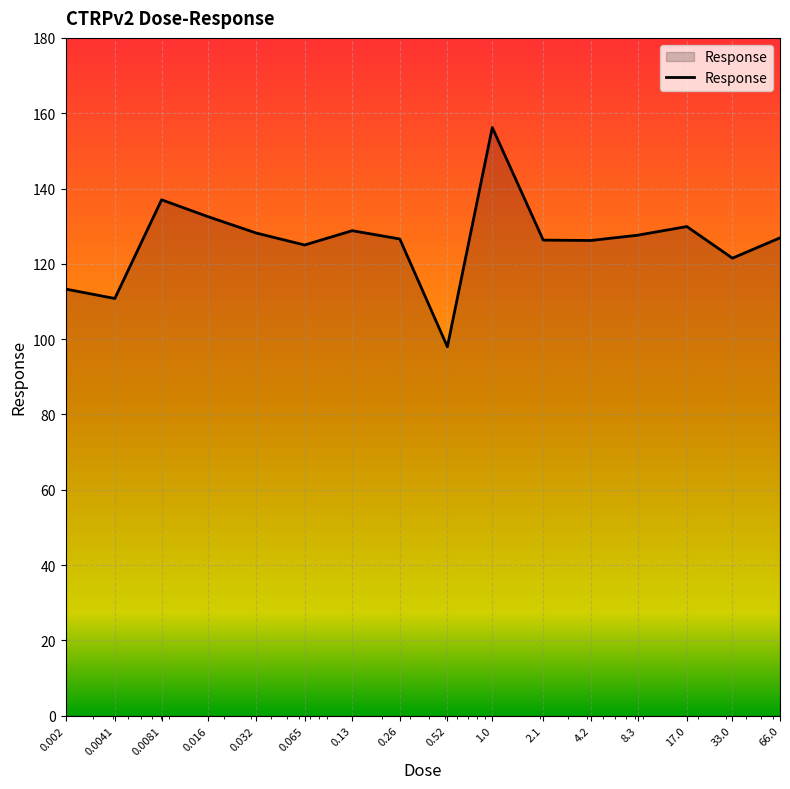

What is the maximum value shown in the chart?

156.2